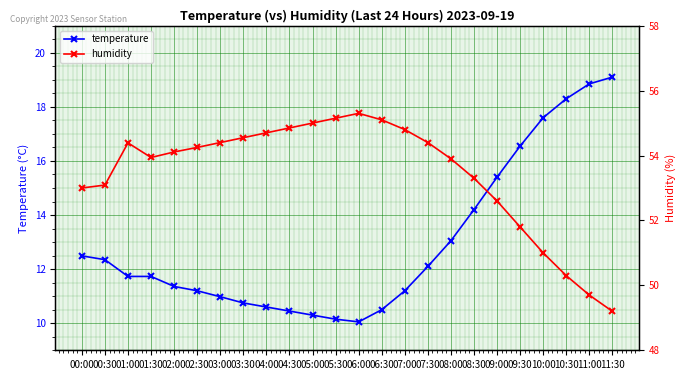

At which category does temperature reach its first local valley?

06:00